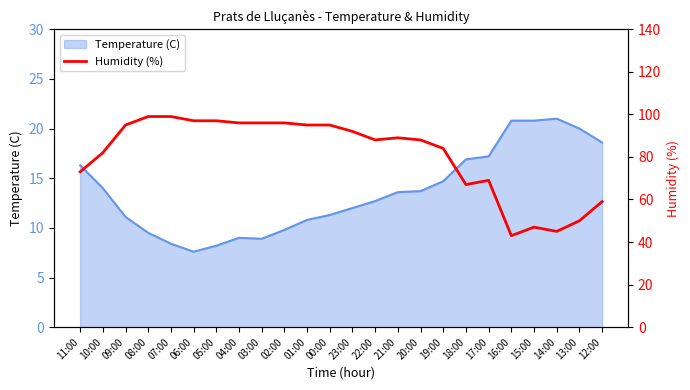

What is the label of the 23rd point from the right?

10:00